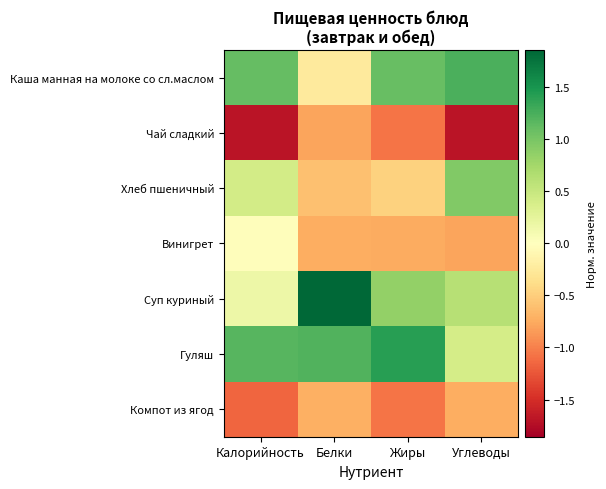

Reading left to right, list all the values displayed in this chart.

Каша манная на молоке со сл.маслом: Калорийность=1.1	Белки=-0.2	Жиры=1.1	Углеводы=1.2
Чай сладкий: Калорийность=-1.7	Белки=-0.8	Жиры=-1.1	Углеводы=-1.7
Хлеб пшеничный: Калорийность=0.4	Белки=-0.6	Жиры=-0.5	Углеводы=1.0
Винигрет: Калорийность=-0.0	Белки=-0.7	Жиры=-0.8	Углеводы=-0.8
Суп куриный: Калорийность=0.2	Белки=1.9	Жиры=0.9	Углеводы=0.6
Гуляш: Калорийность=1.2	Белки=1.2	Жиры=1.4	Углеводы=0.4
Компот из ягод: Калорийность=-1.1	Белки=-0.7	Жиры=-1.1	Углеводы=-0.7